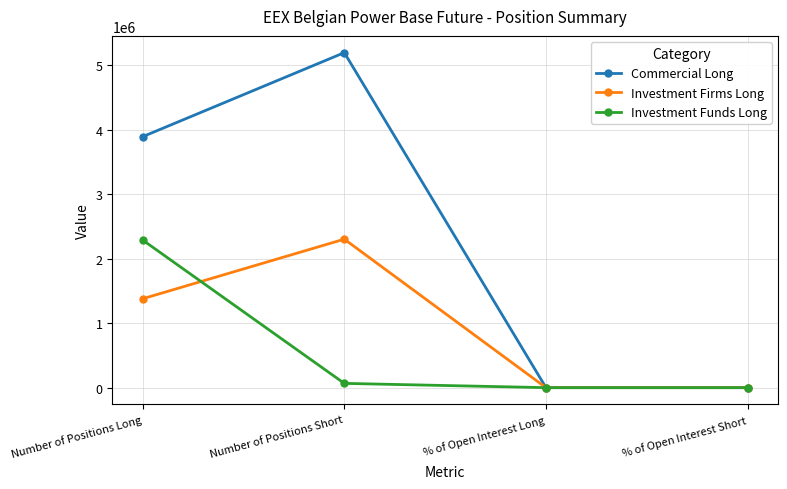

What value does the Investment Firms Long series have at Number of Positions Short?

2300991.0